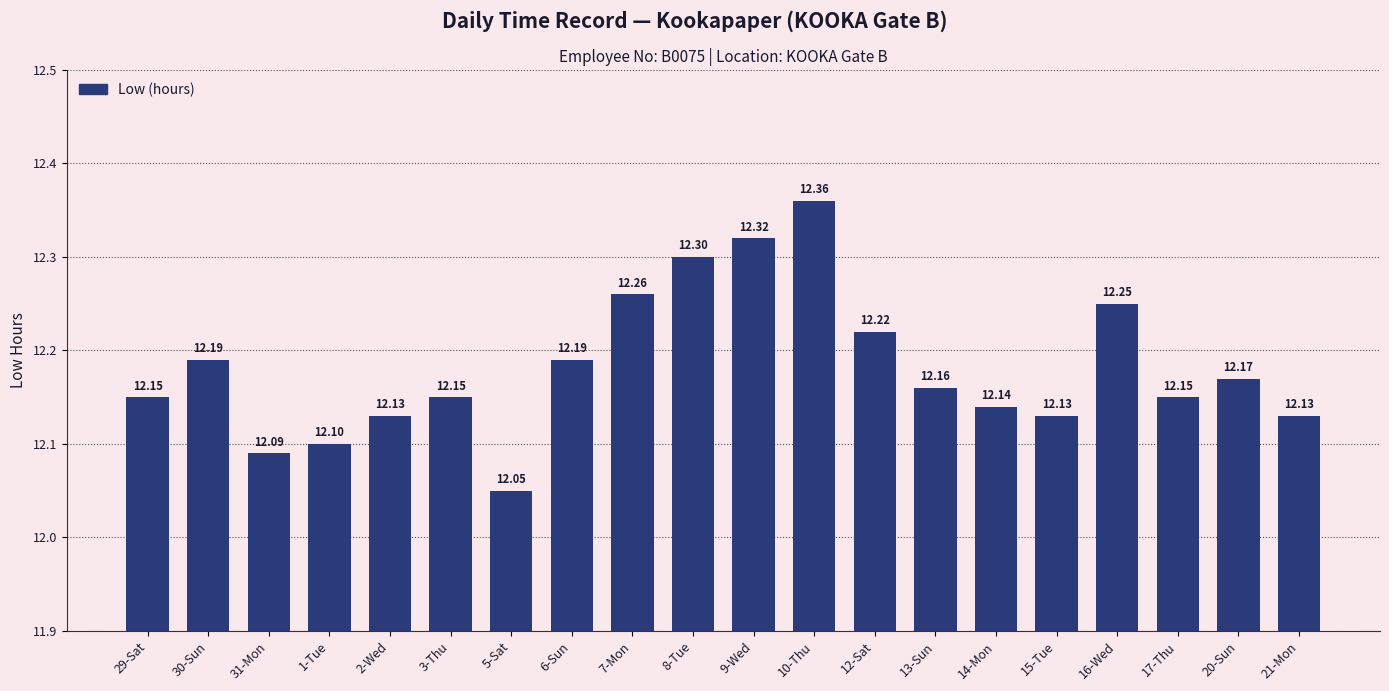

What is the difference between the maximum and minimum values?

0.3